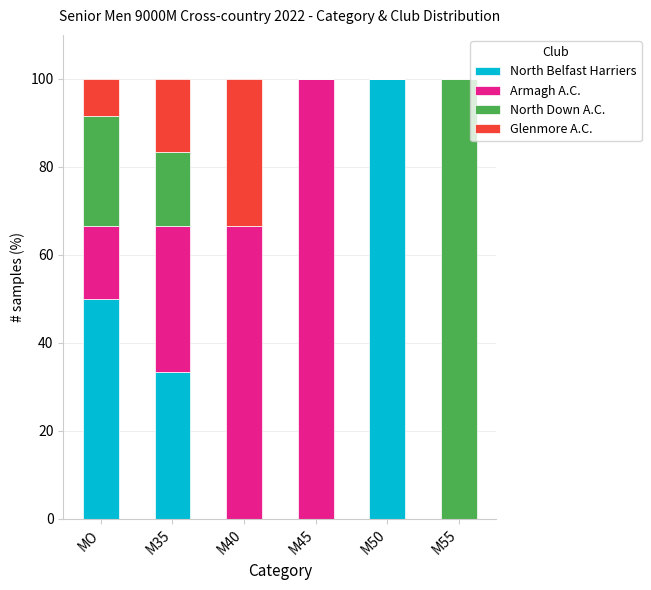

True or false: North Belfast Harriers has a value of 142.9 at M50.

False